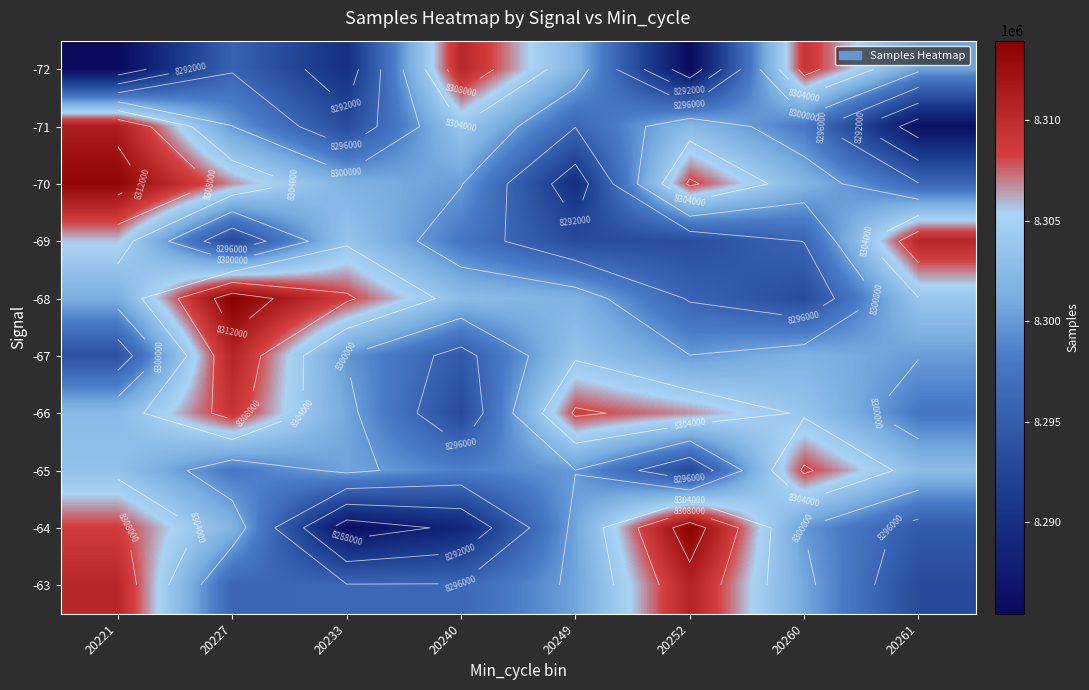

The value of -72 at 20261 is 2448898. True or false?

False